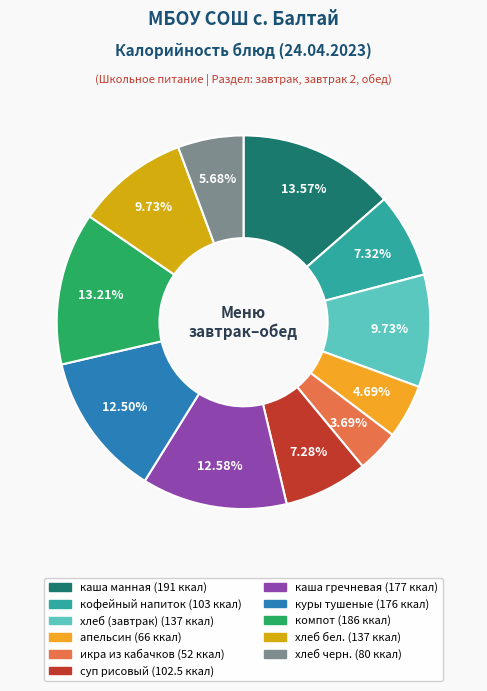

Combined, do каша гречневая and кофейный напиток account for over 50%?

No